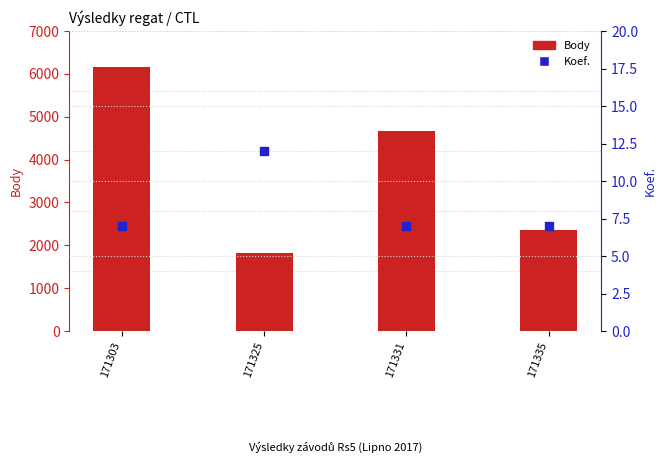

Which series has the largest total across all categories?

Body